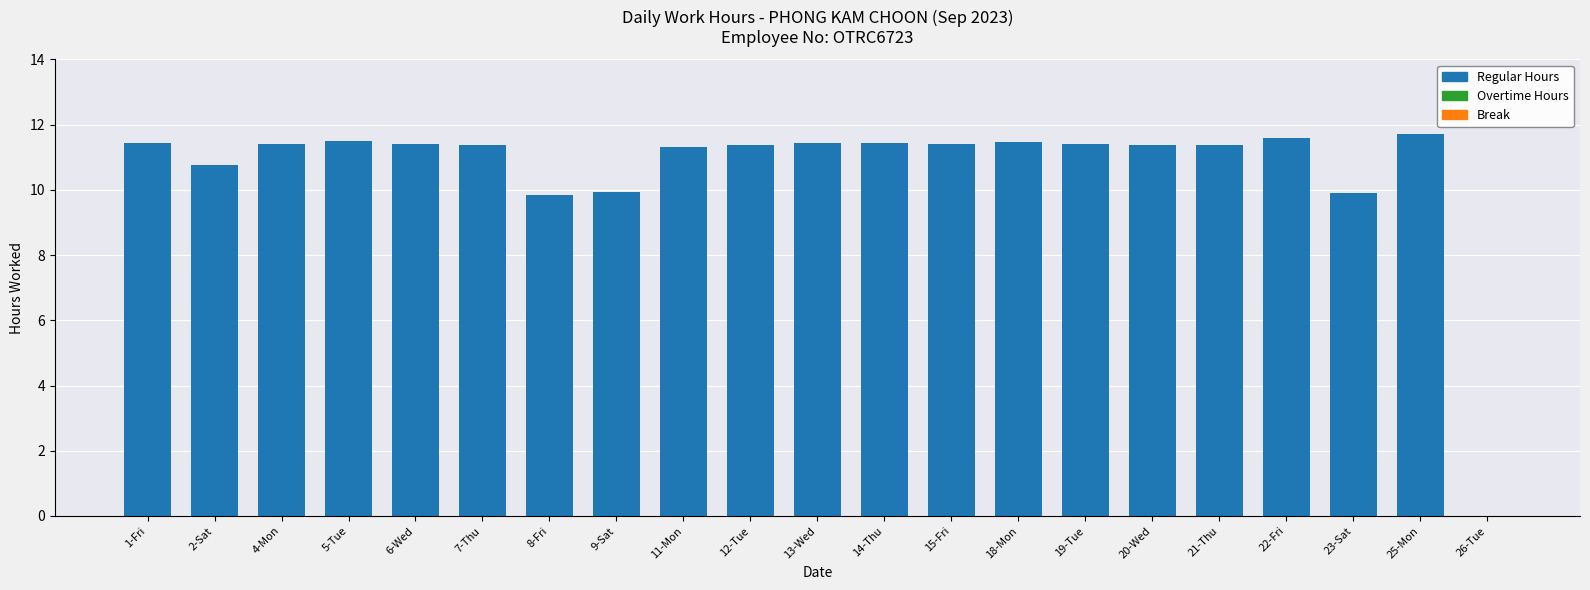

How many values exceed 11?

16